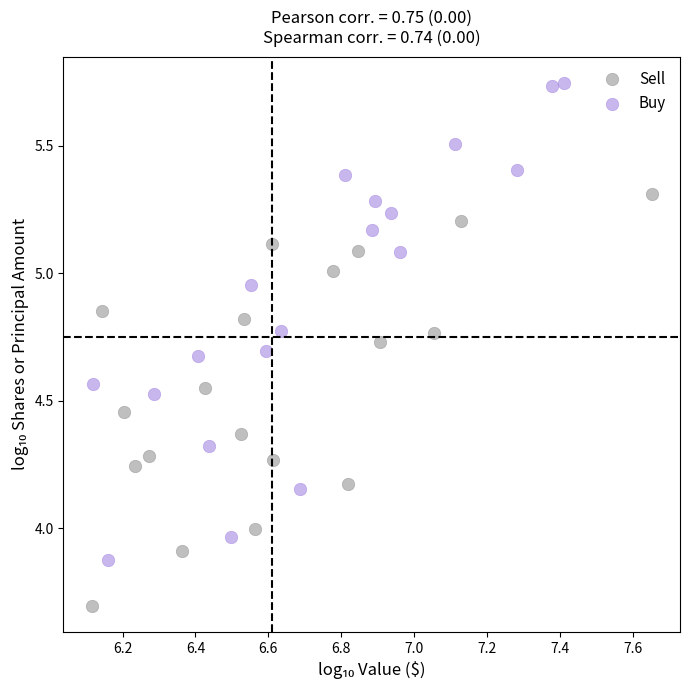

Which series contains the highest Y value?

Buy